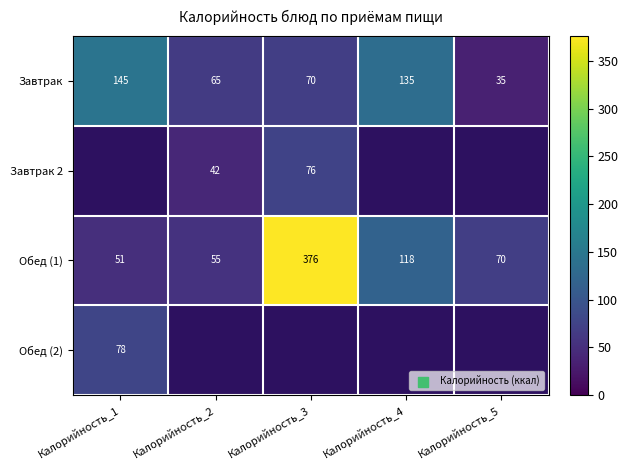

What is the sum of all Обед (1) values?

670